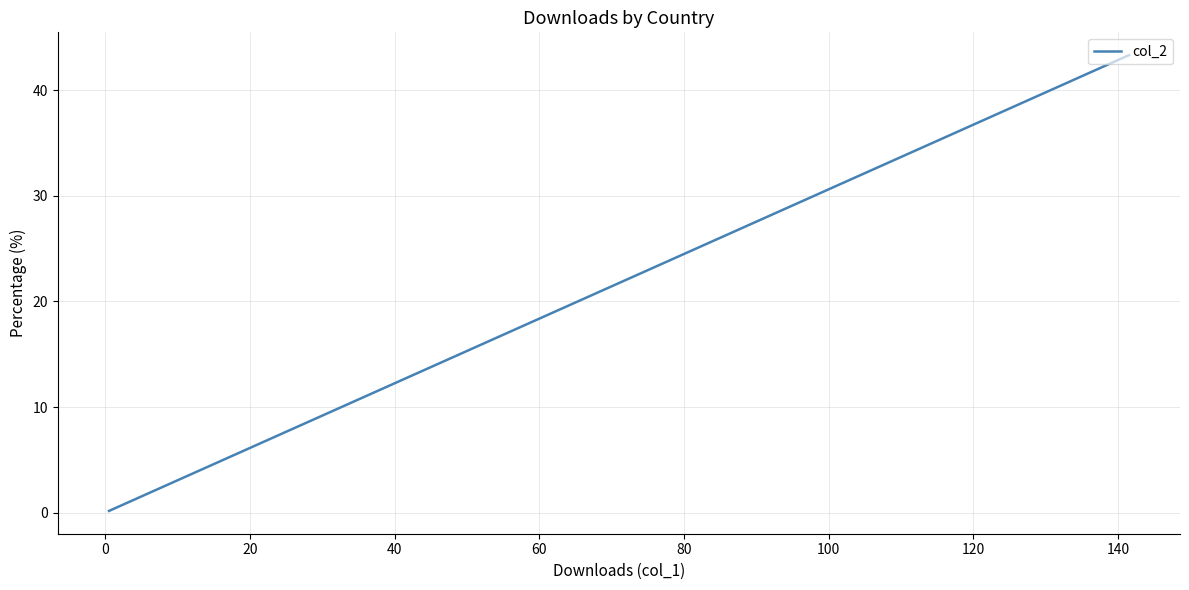

What is the label of the 4th point from the left?

40